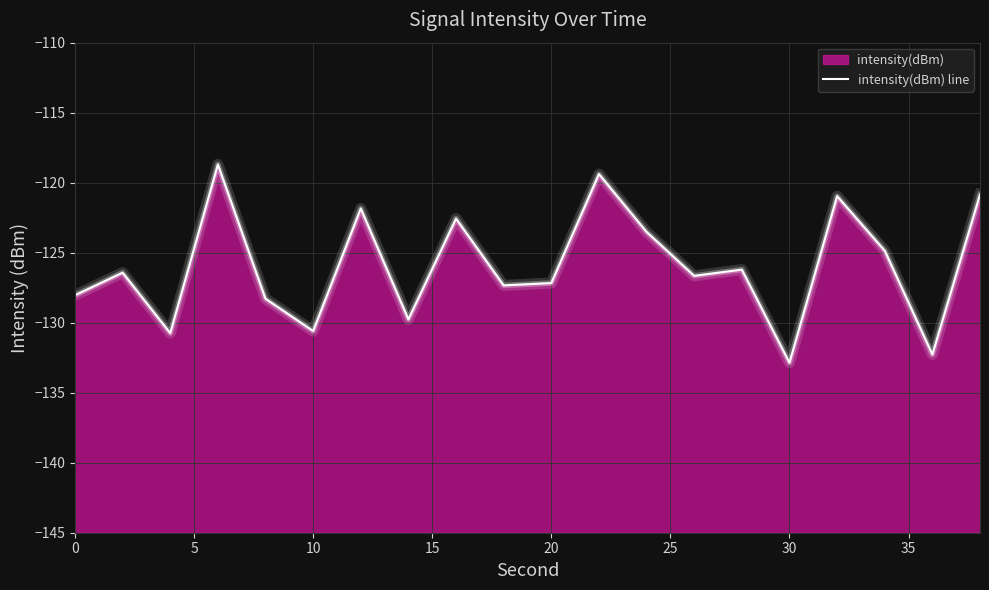

List the labels in order of value, smallest first.

30, 36, 4, 10, 14, 8, 0, 18, 20, 26, 2, 28, 34, 24, 16, 12, 32, 38, 22, 6